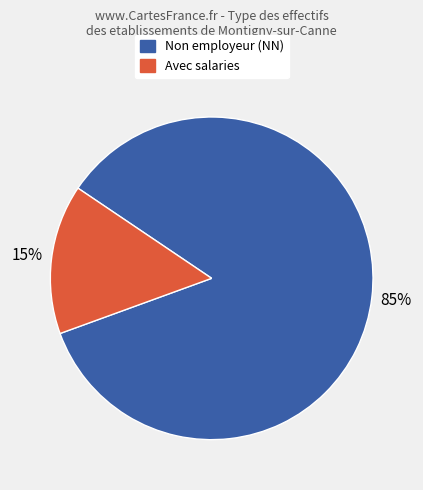

To the nearest percent, what is the average slice percentage?

50%